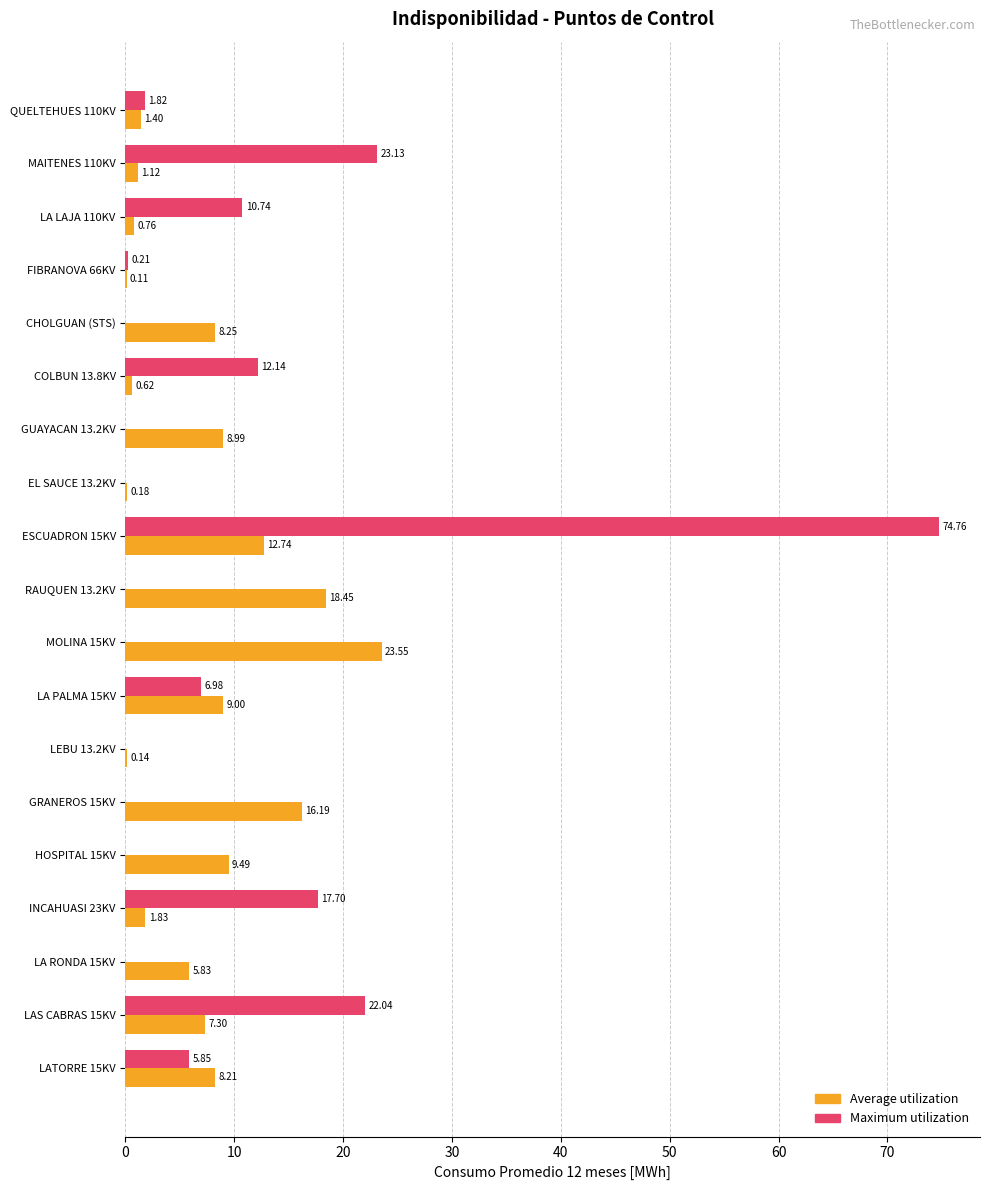

Which label corresponds to the largest value in the chart?

ESCUADRON 15KV